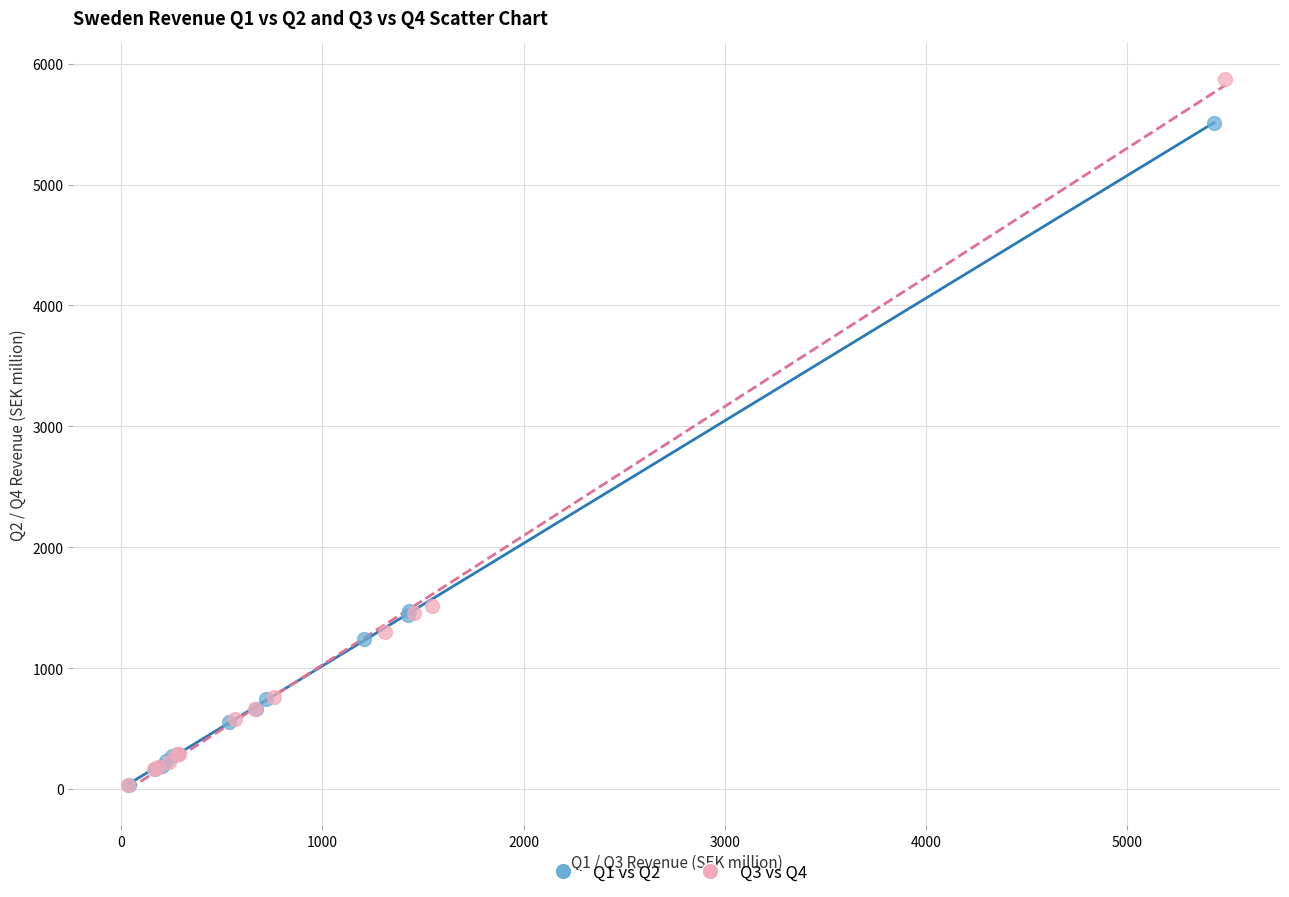

Which series contains the highest Y value?

Q3 vs Q4